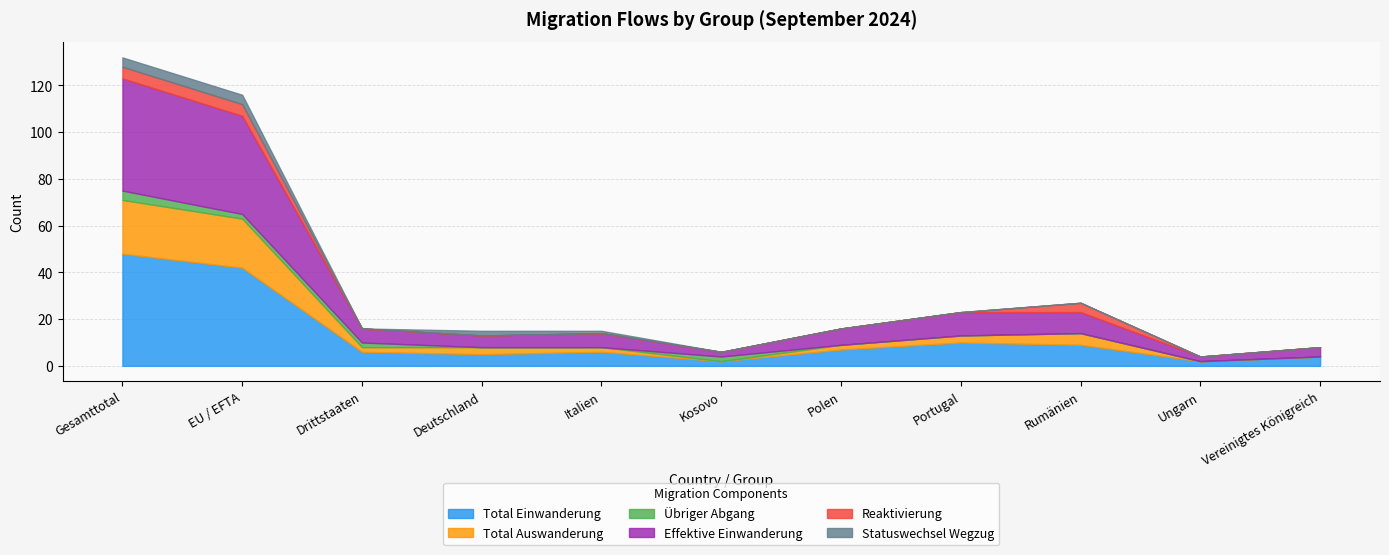

Which series has the widest spread of values?

Total Einwanderung